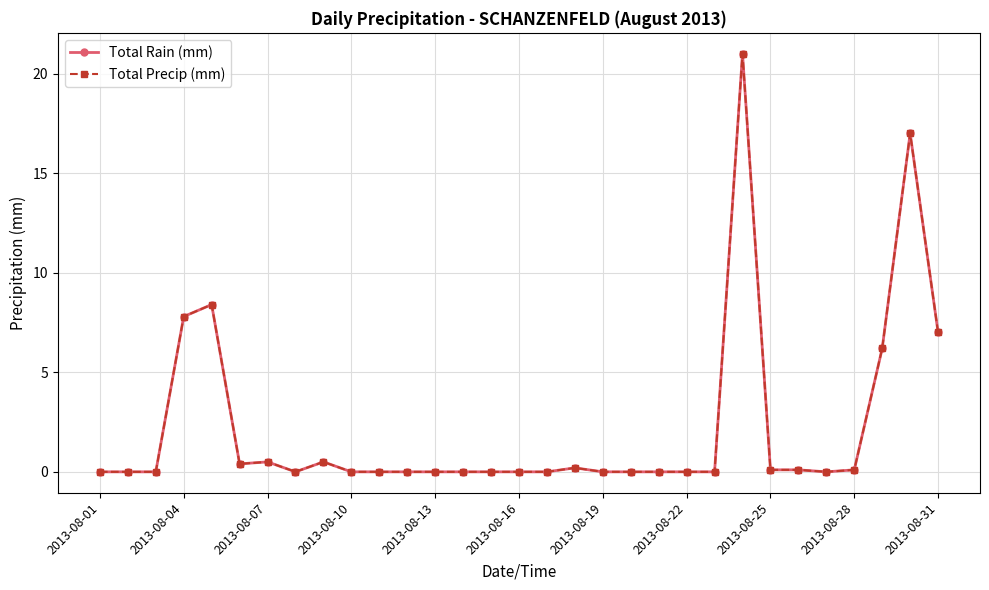

Rank the series by their maximum value, from highest to lowest.

Total Rain (mm), Total Precip (mm)